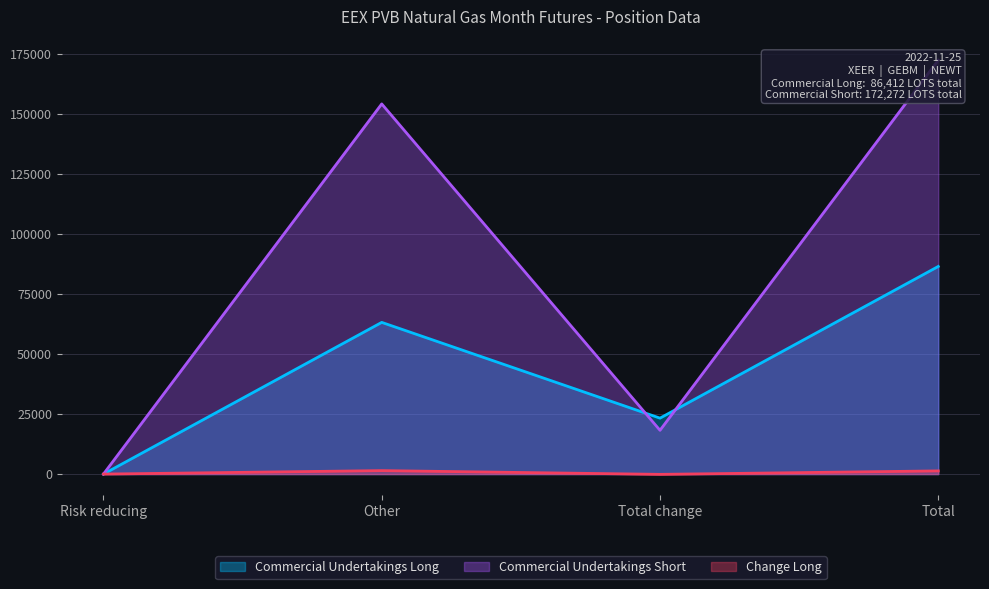

How many positive values does the Commercial Undertakings Short series have?

3